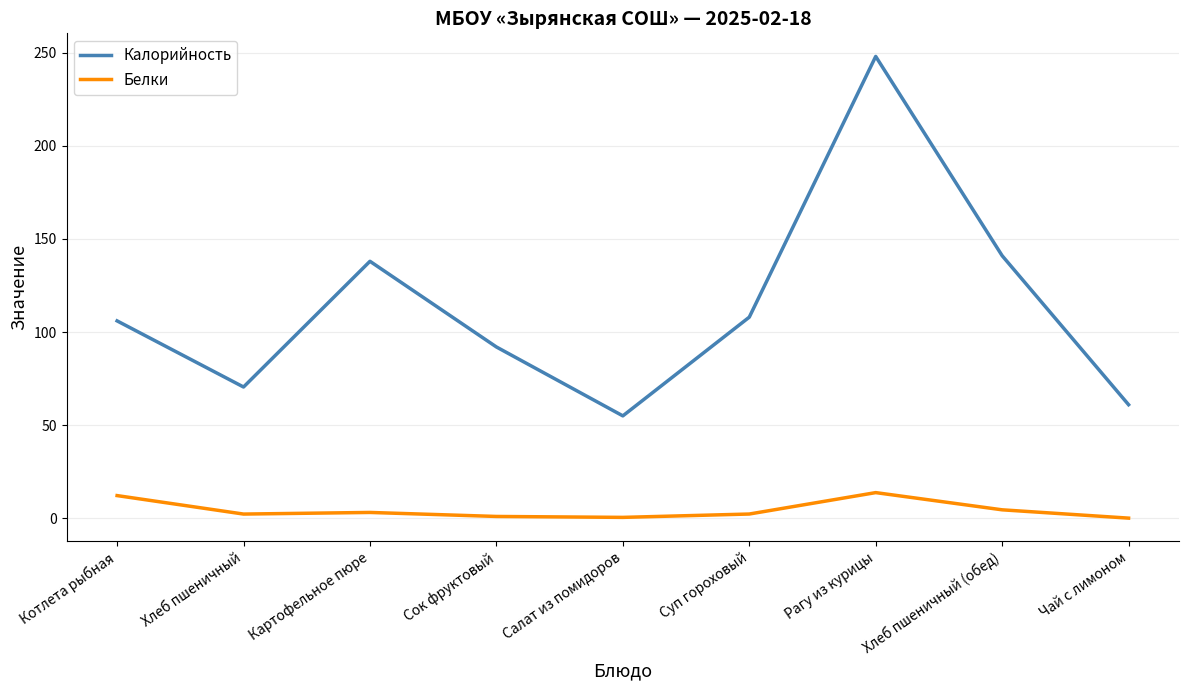

Is it true that Калорийность equals 187.5 at Котлета рыбная?

False